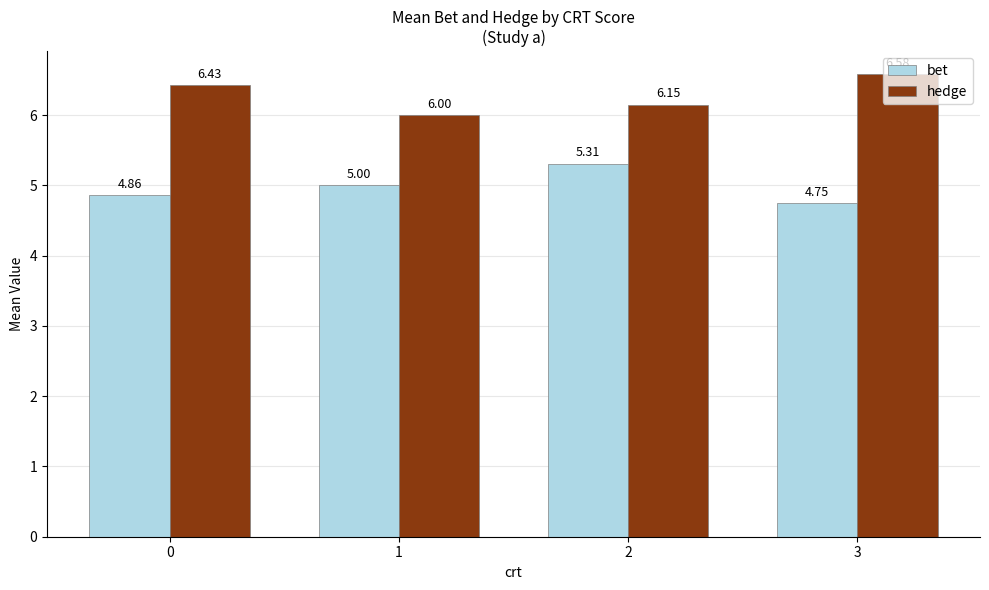

Which category has the highest value across all series?

3